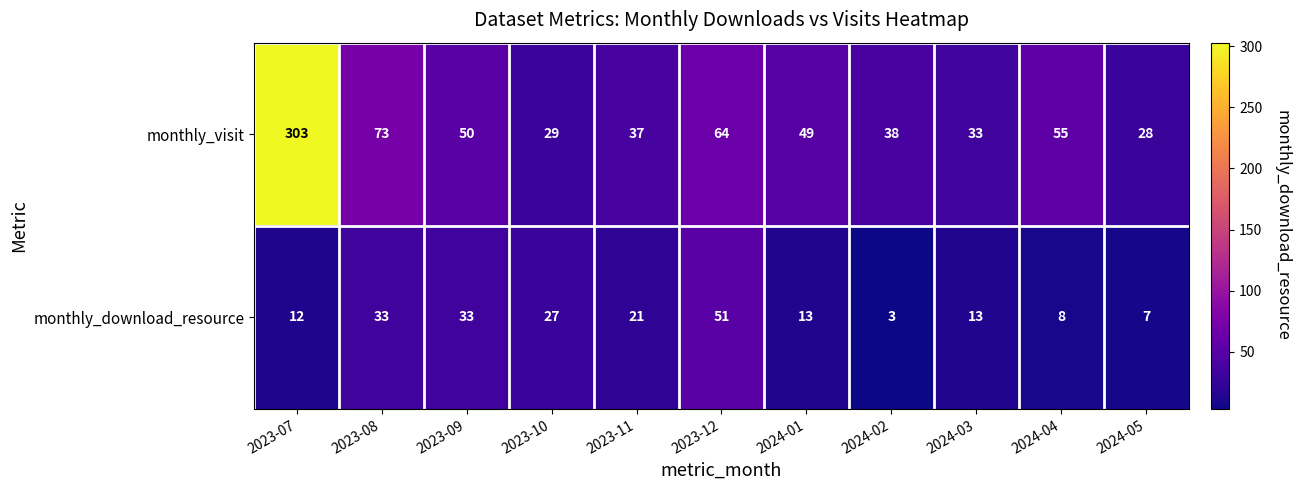

What is the sum of the monthly_download_resource values at 2024-01 and 2023-09?

46